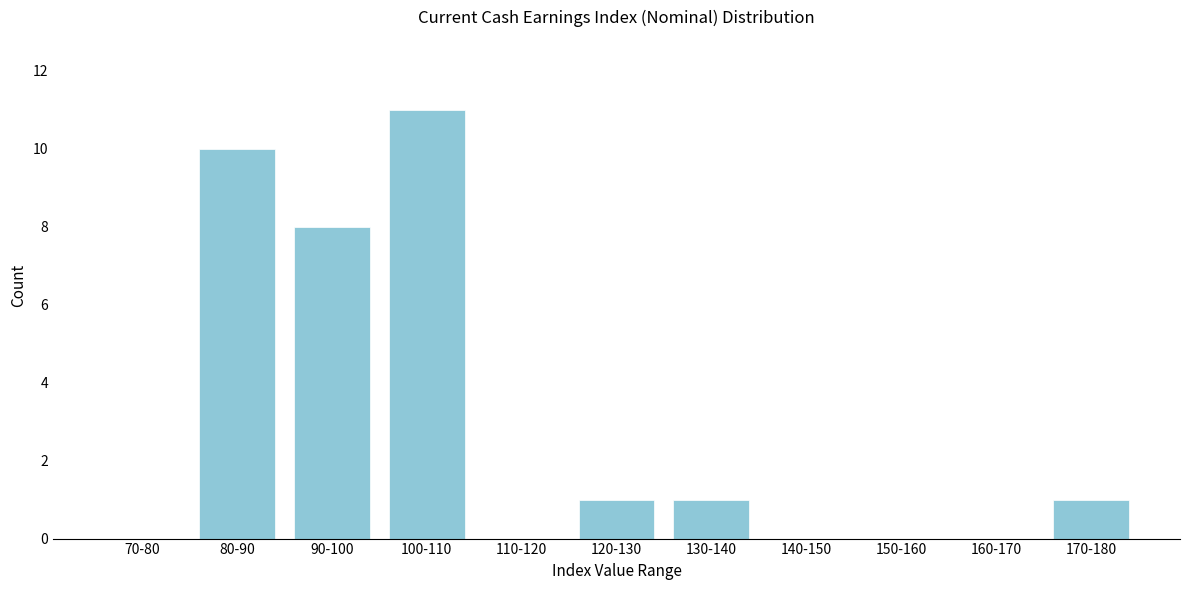

Reading left to right, what are all the values shown in this chart?

70-80=0	80-90=10	90-100=8	100-110=11	110-120=0	120-130=1	130-140=1	140-150=0	150-160=0	160-170=0	170-180=1